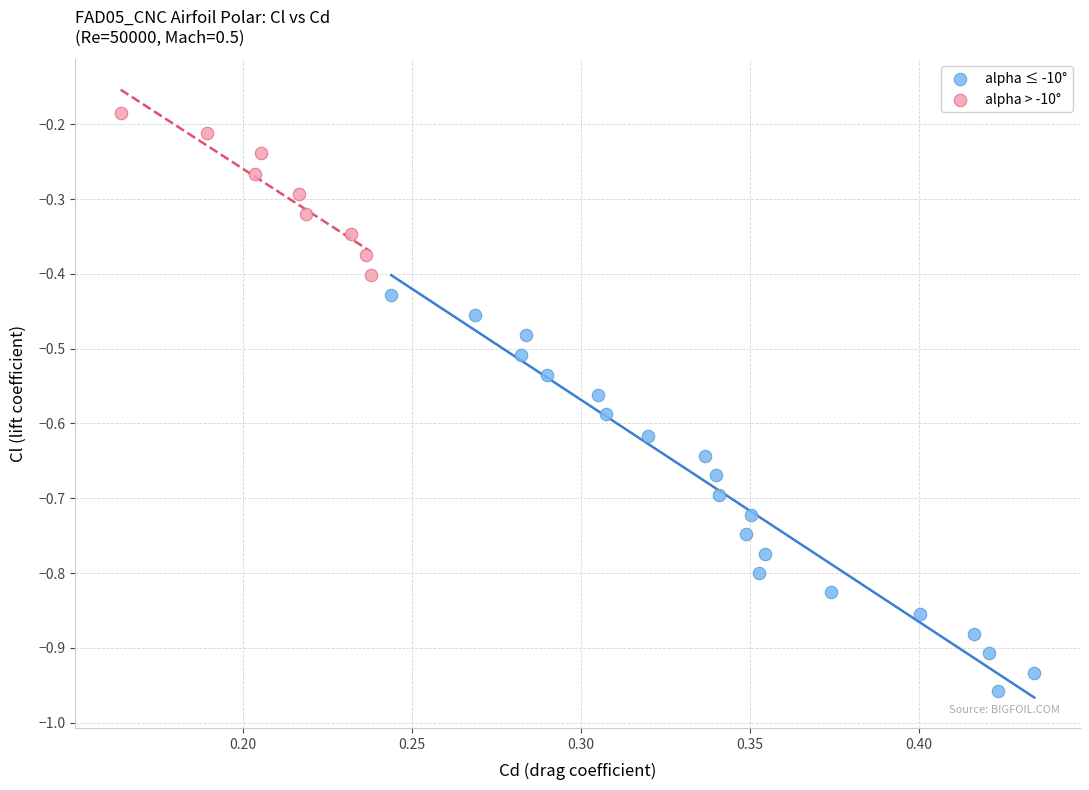

Which series contains the highest Y value?

alpha > -10°